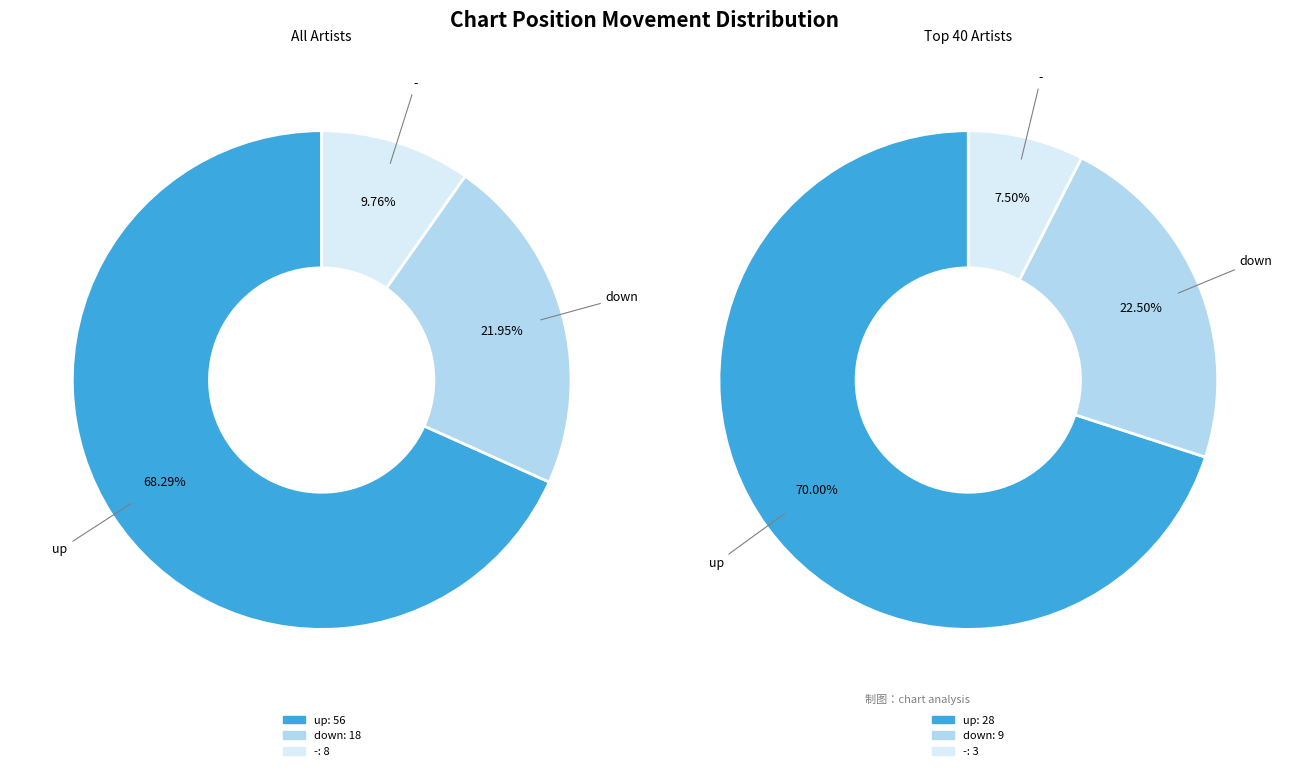

To the nearest percent, what is the difference between the - and down slice percentages?

12%